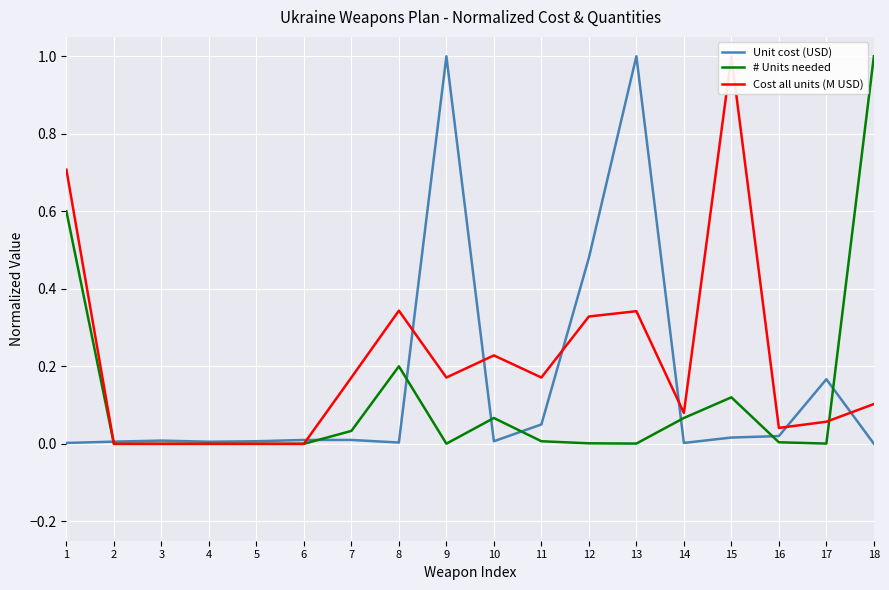

In # Units needed, how many points are higher than both neighbors (excluding endpoints)?

3